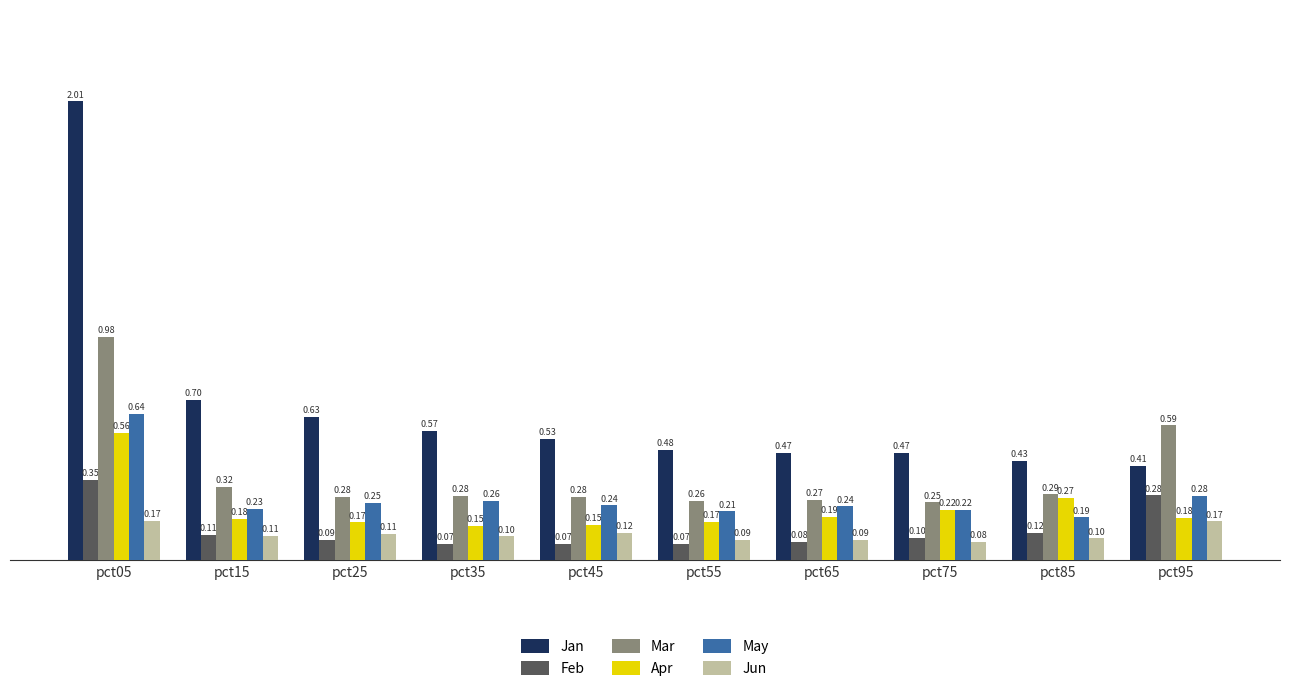

Which series changed the most between pct45 and pct55?

Jan